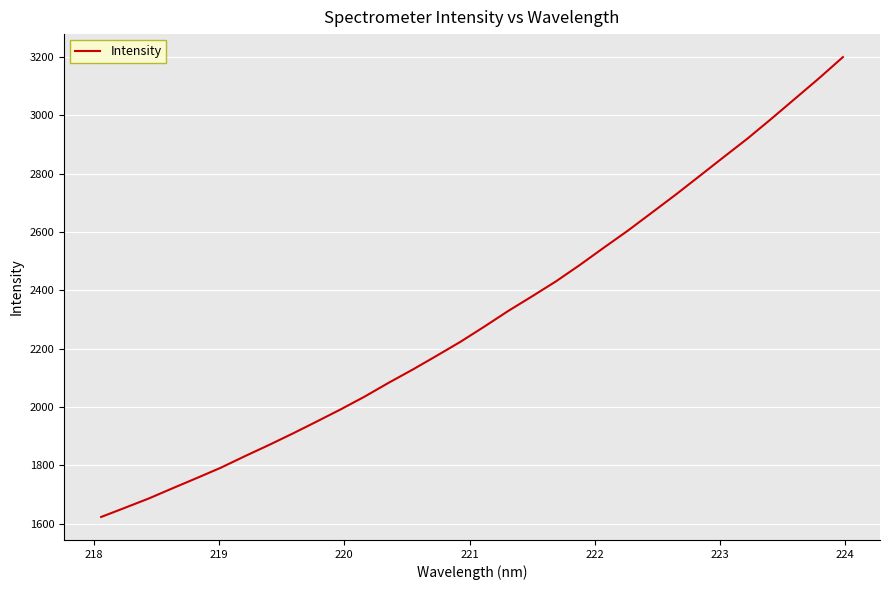

What is the difference between the maximum and minimum values?

1576.1